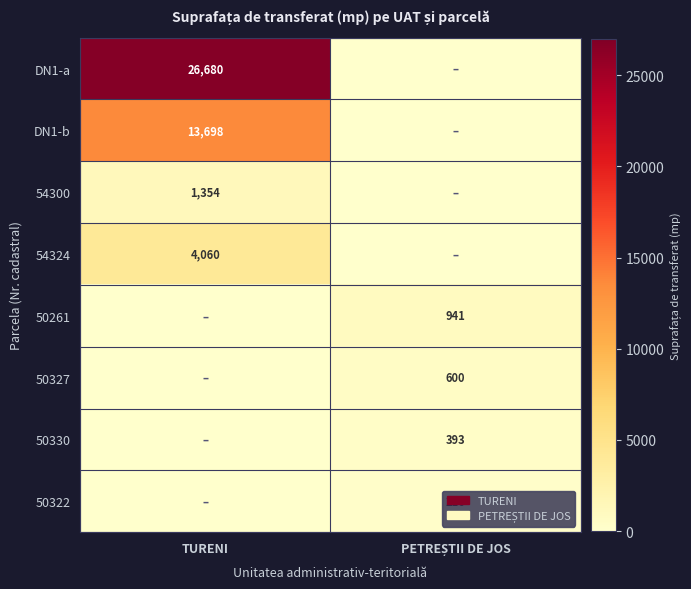

Is it true that 54300 equals 1354 at TURENI?

True